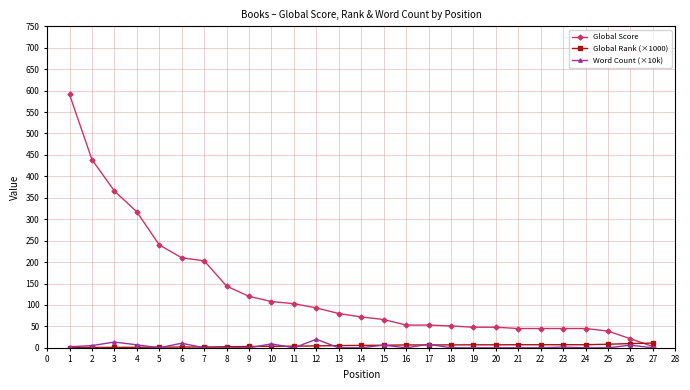

The value of Word Count (×10k) at 5 is 0.0. True or false?

True